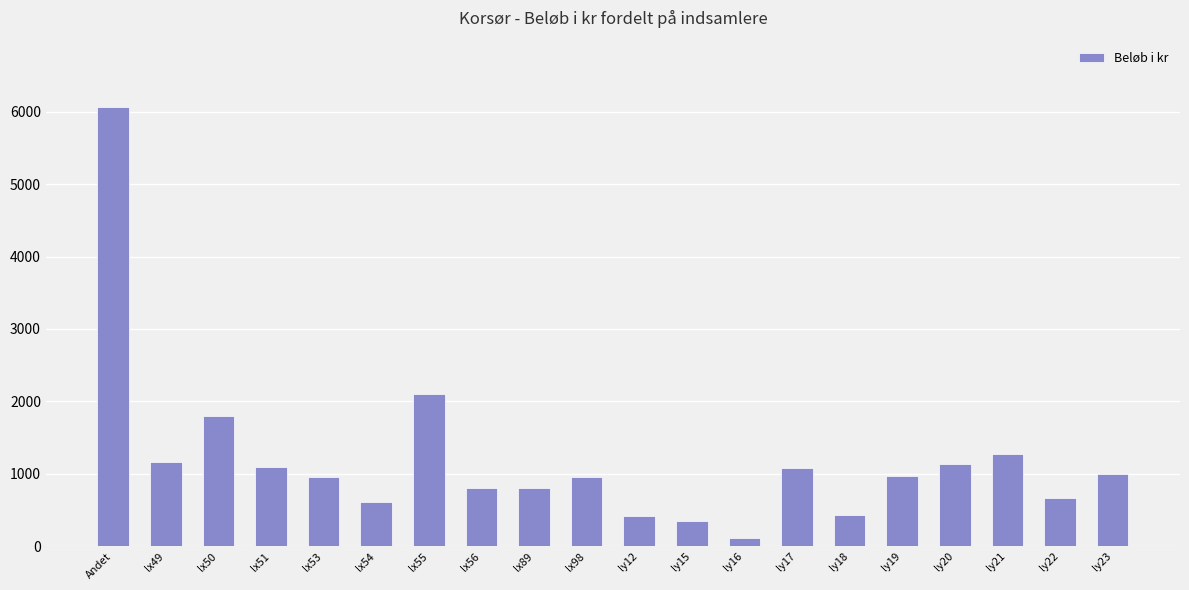

Approximately how many times larger is the value at ly22 compared to lx56?

0.8